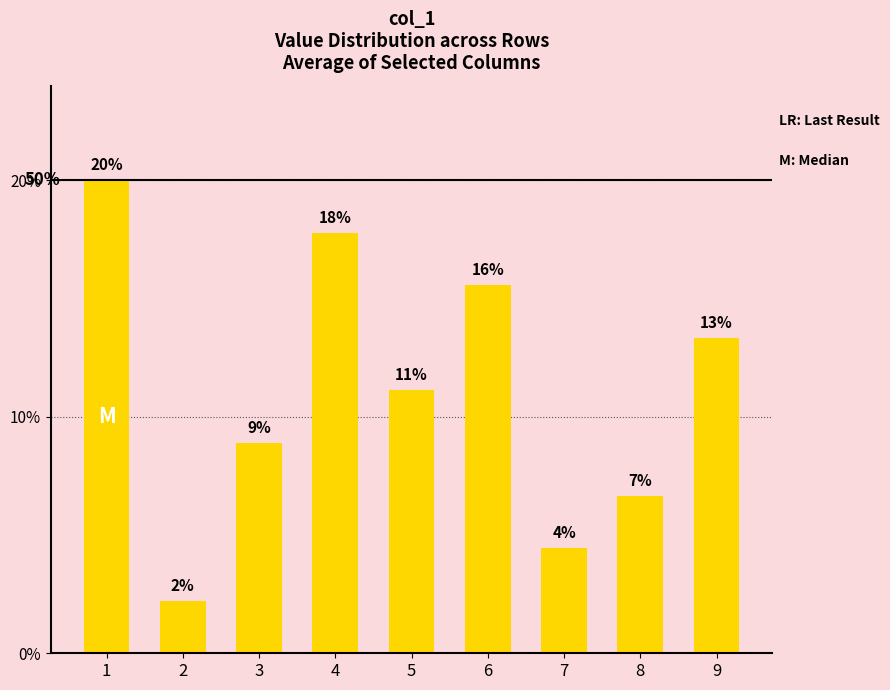

How many bars are there in total?

9